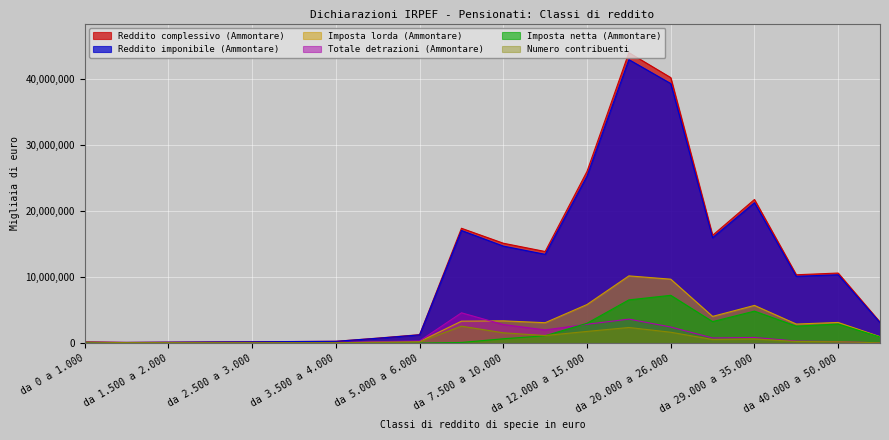

What is the label of the 18th point from the right?

da 1.500 a 2.000